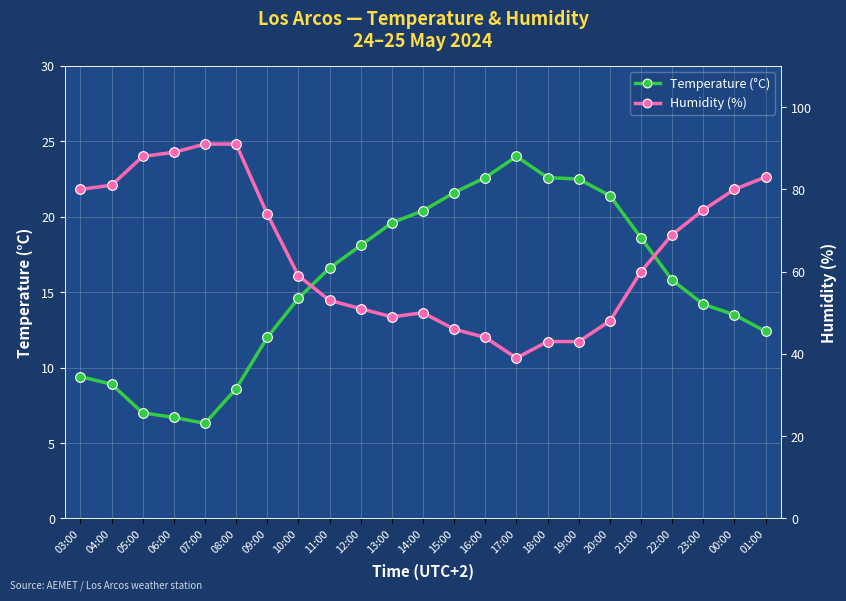

Is it true that Temperature (°C) equals 5.9 at 09:00?

False